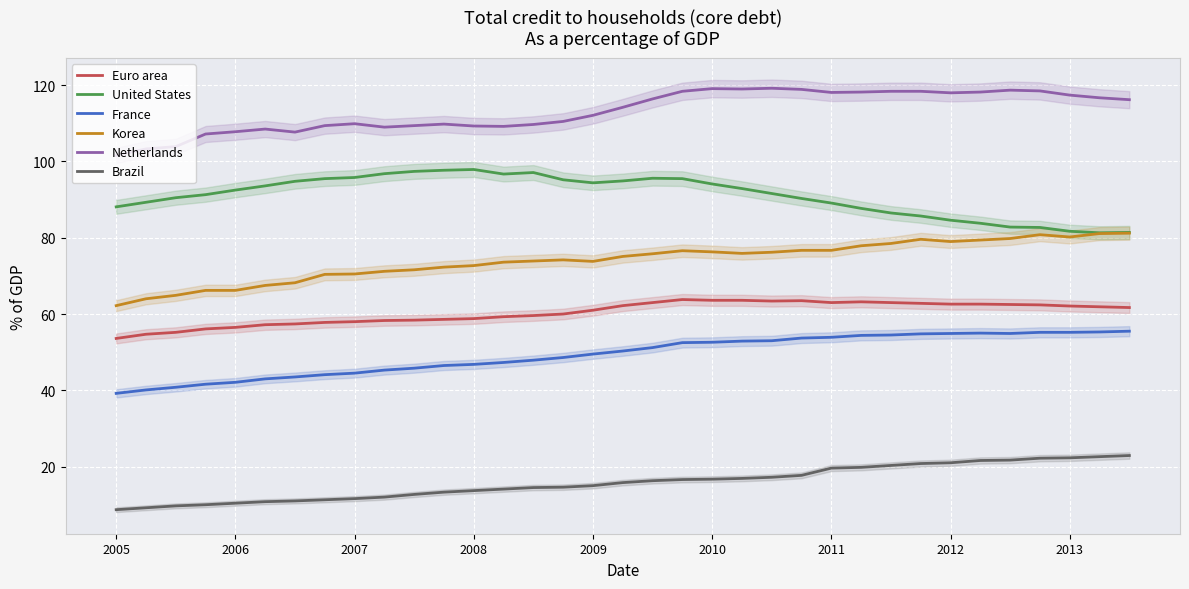

What are all the series names shown in the legend?

Euro area, United States, France, Korea, Netherlands, Brazil